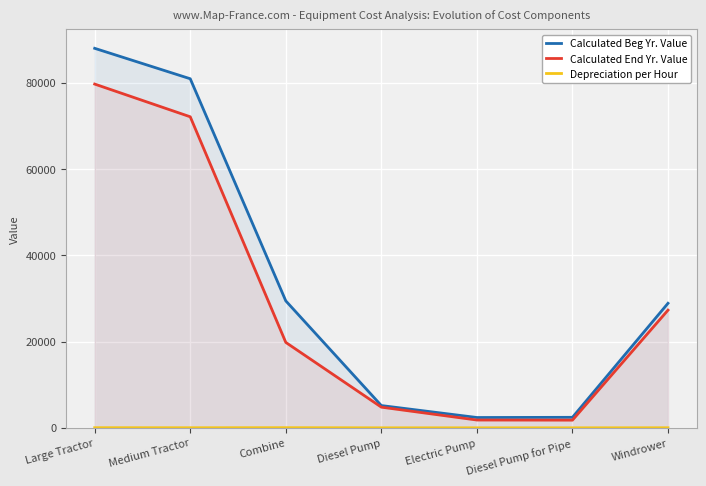

At which category is the sum across all series the highest?

Large Tractor